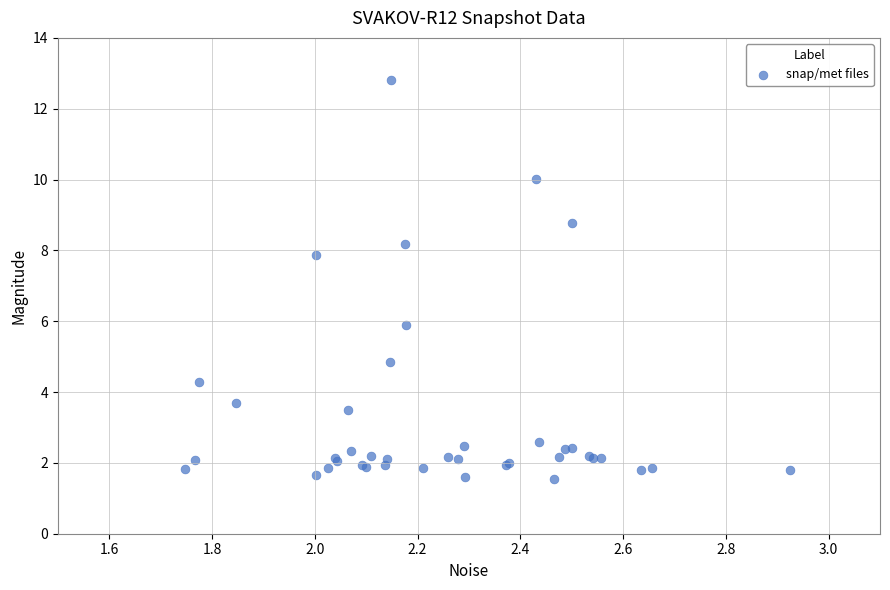

What Y value in the scatter plot is closest to 7?

7.9